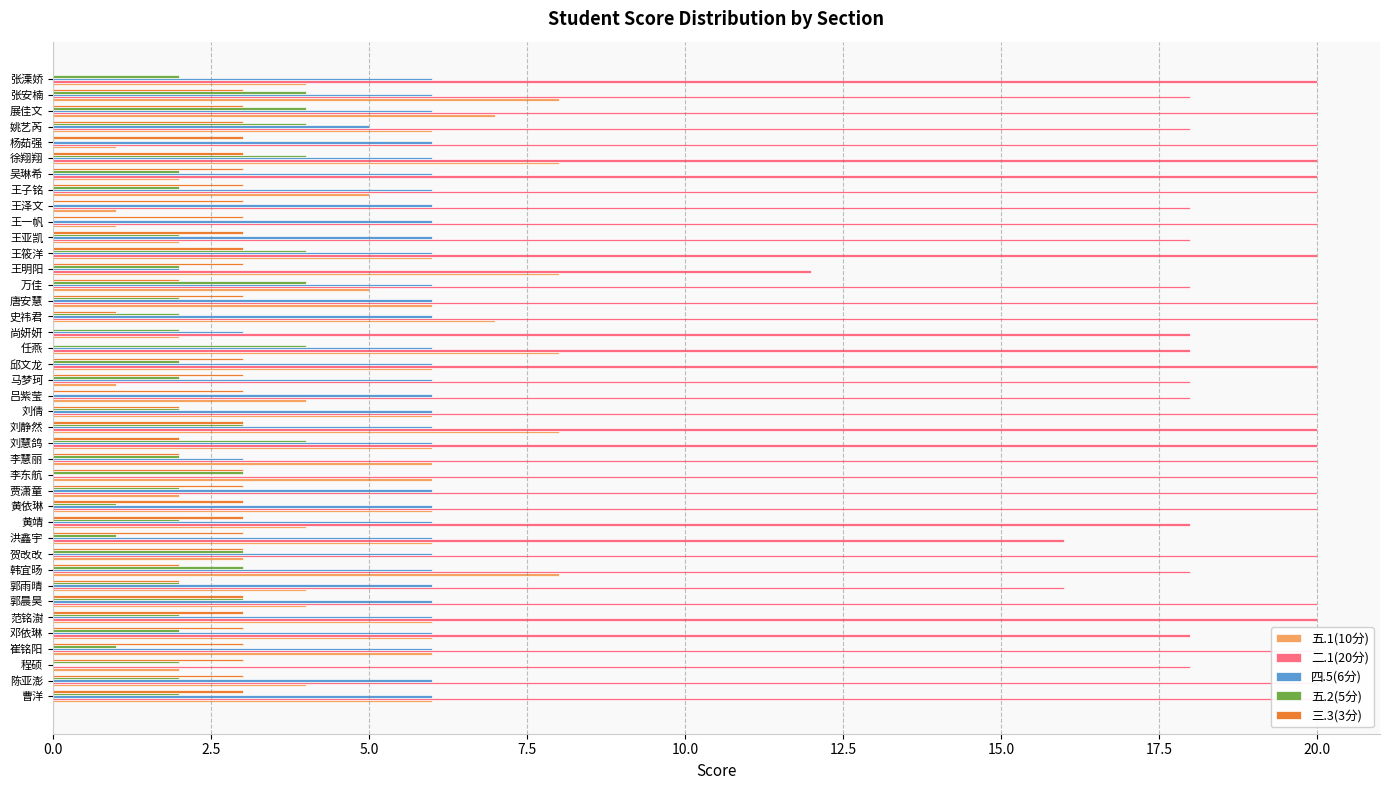

The 二.1(20分) series shows 20 at 王一帆. True or false?

True